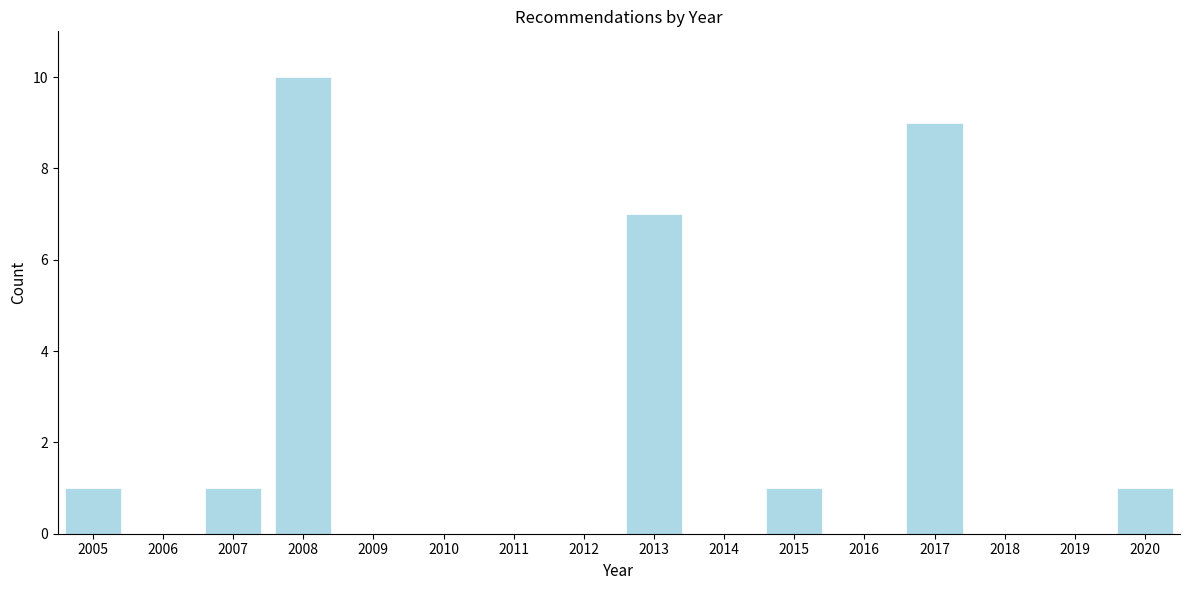

Over which range of the x-axis is the bar tallest?

2007.5 to 2008.5